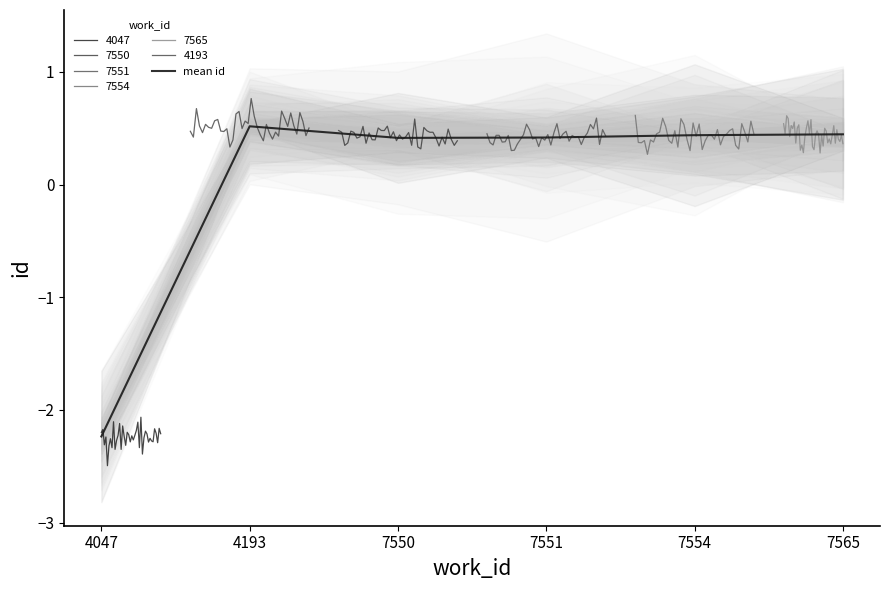

Reading left to right, what are all the values shown in this chart?

-2.2	0.5	0.4	0.4	0.4	0.4